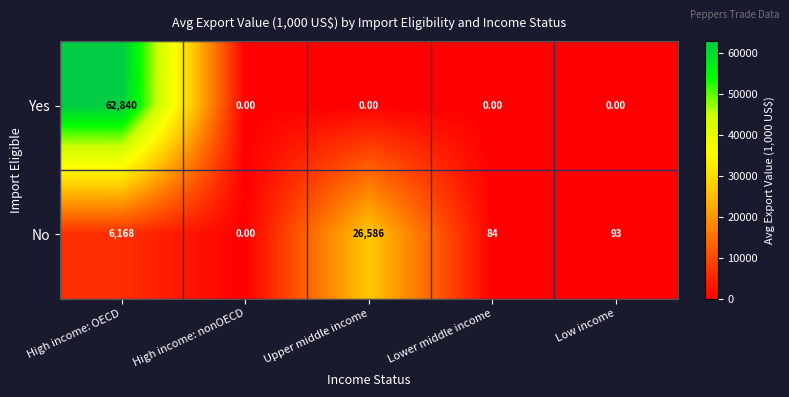

At which category is the sum across all series the highest?

High income: OECD